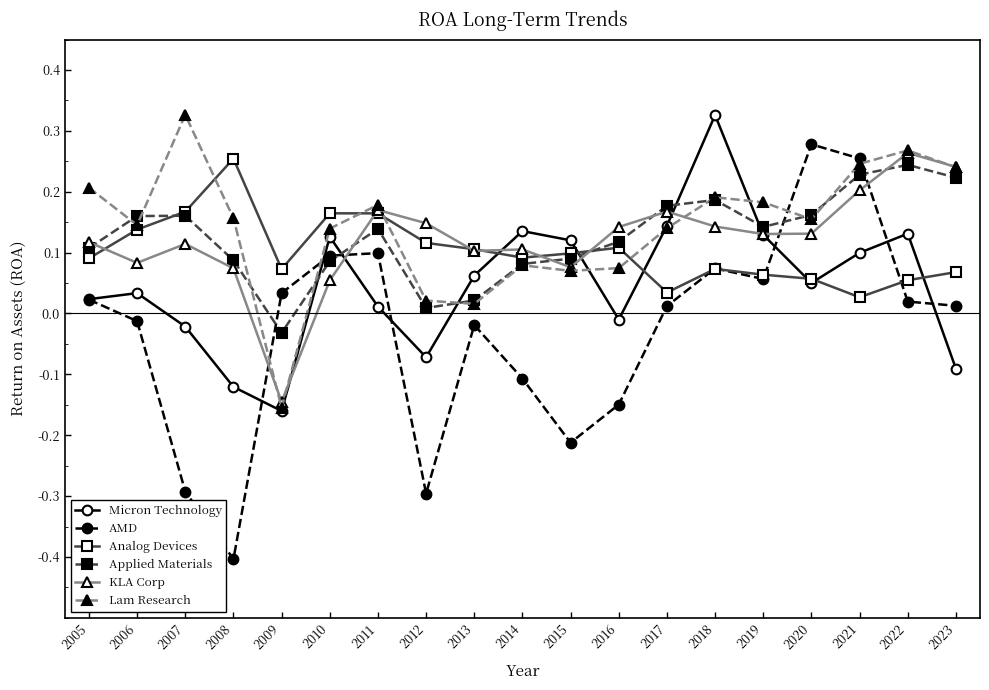

The KLA Corp series shows 0.2 at 2021. True or false?

True